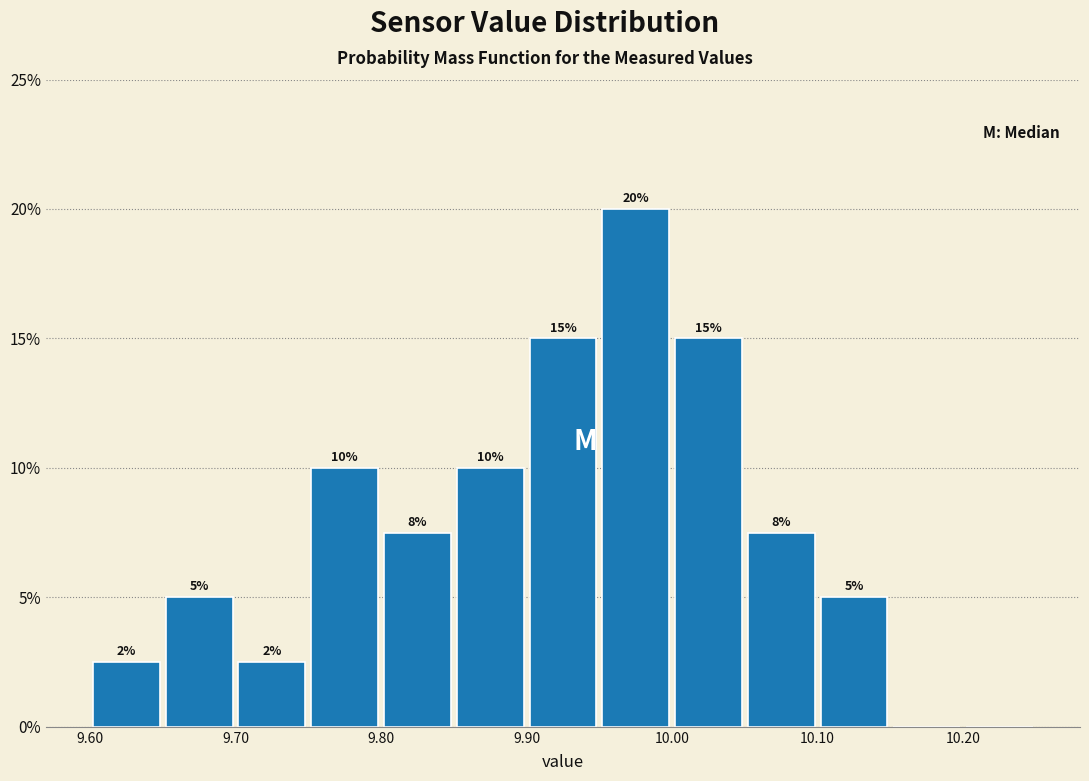

Which range on the x-axis has the tallest bar?

9.95 to 10.00